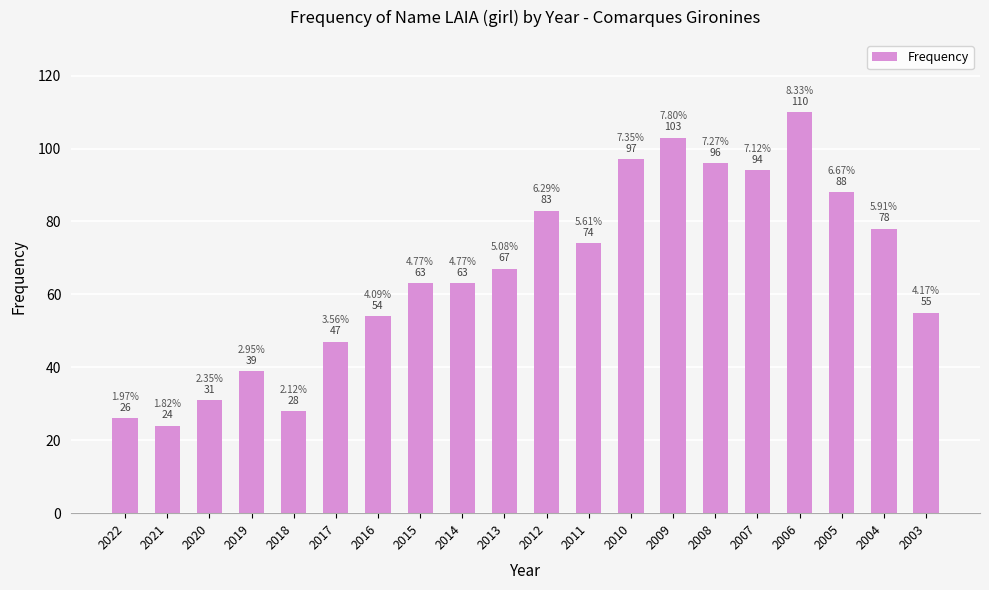

Count the number of data series in this chart.

1